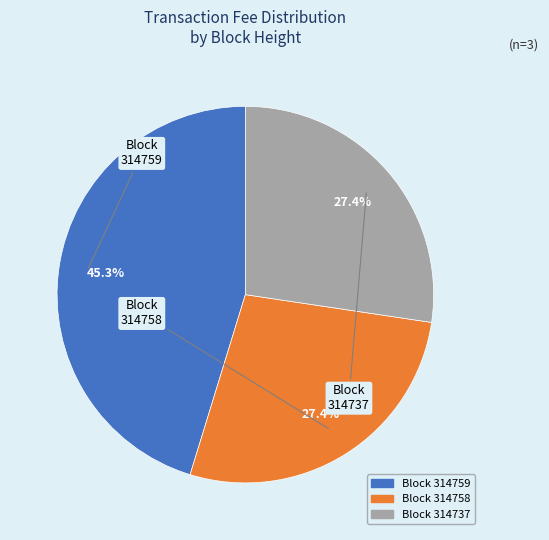

Is there a majority slice in this chart?

No